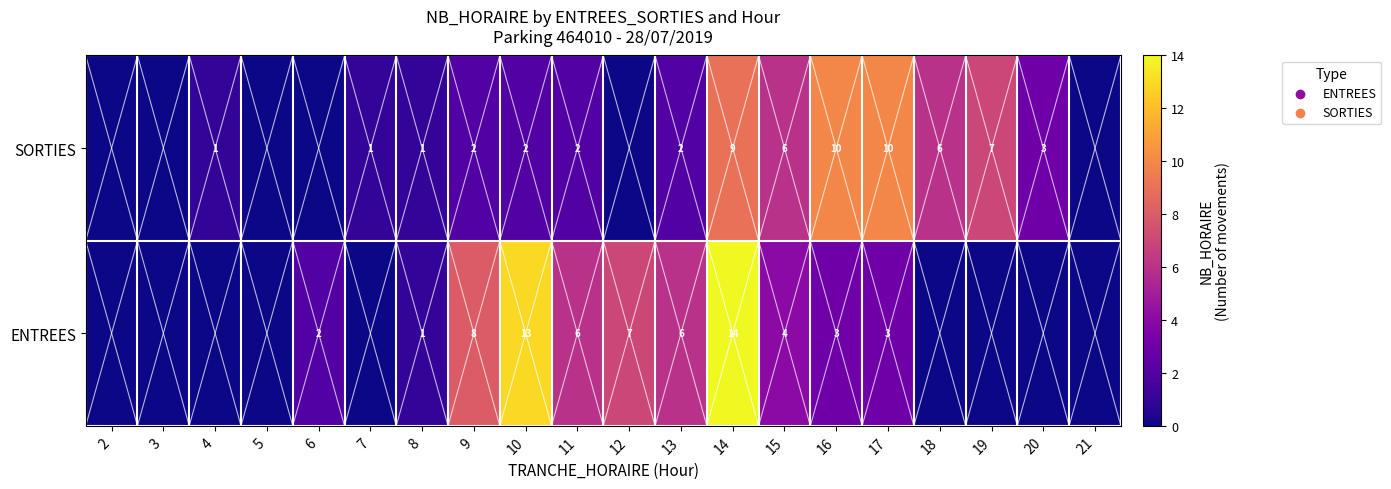

The ENTREES series shows 5 at 9. True or false?

False